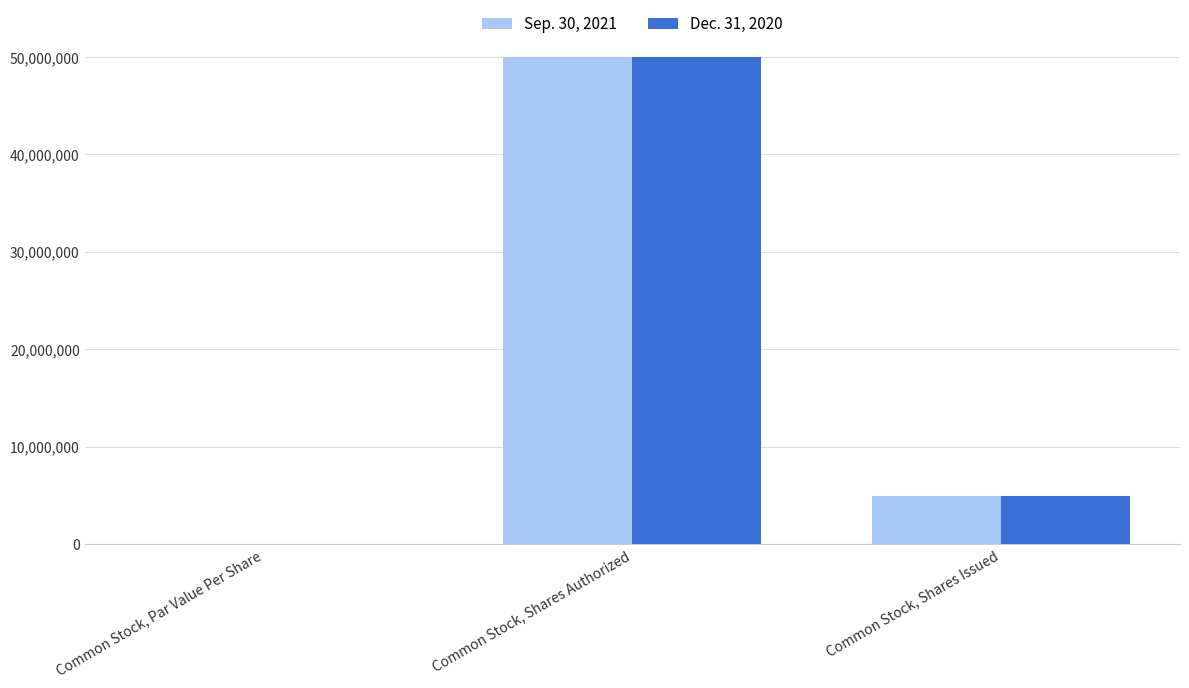

What is the sum of the Sep. 30, 2021 values at Common Stock, Shares Authorized and Common Stock, Shares Issued?

54946502.0